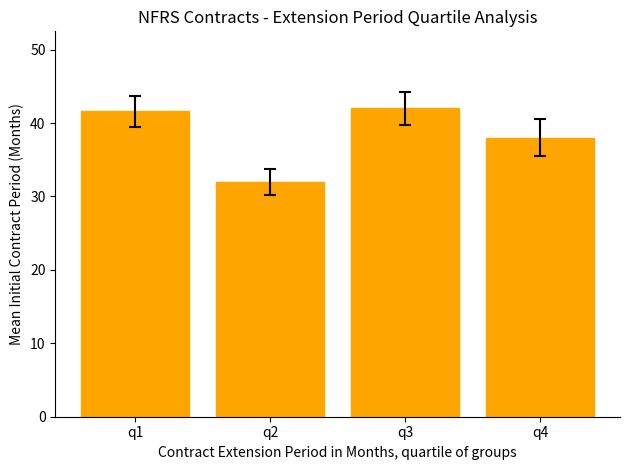

Is it true that the value at q4 is 22.3?

False